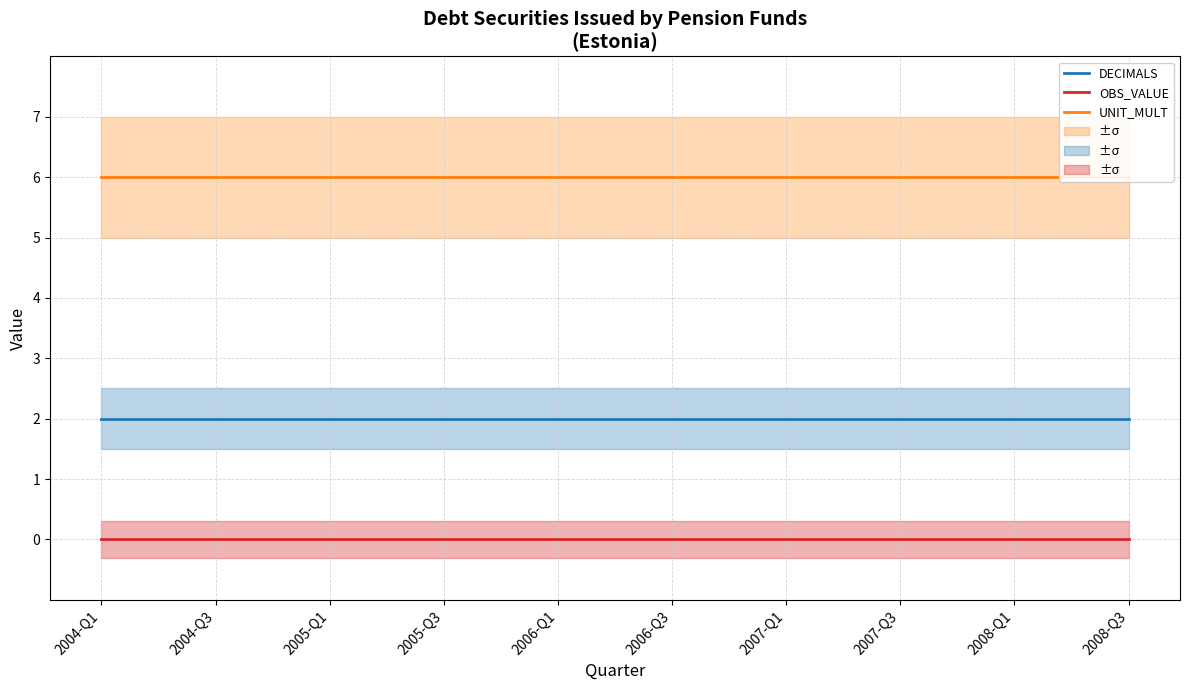

What are all the series names shown in the legend?

DECIMALS, UNIT_MULT, OBS_VALUE